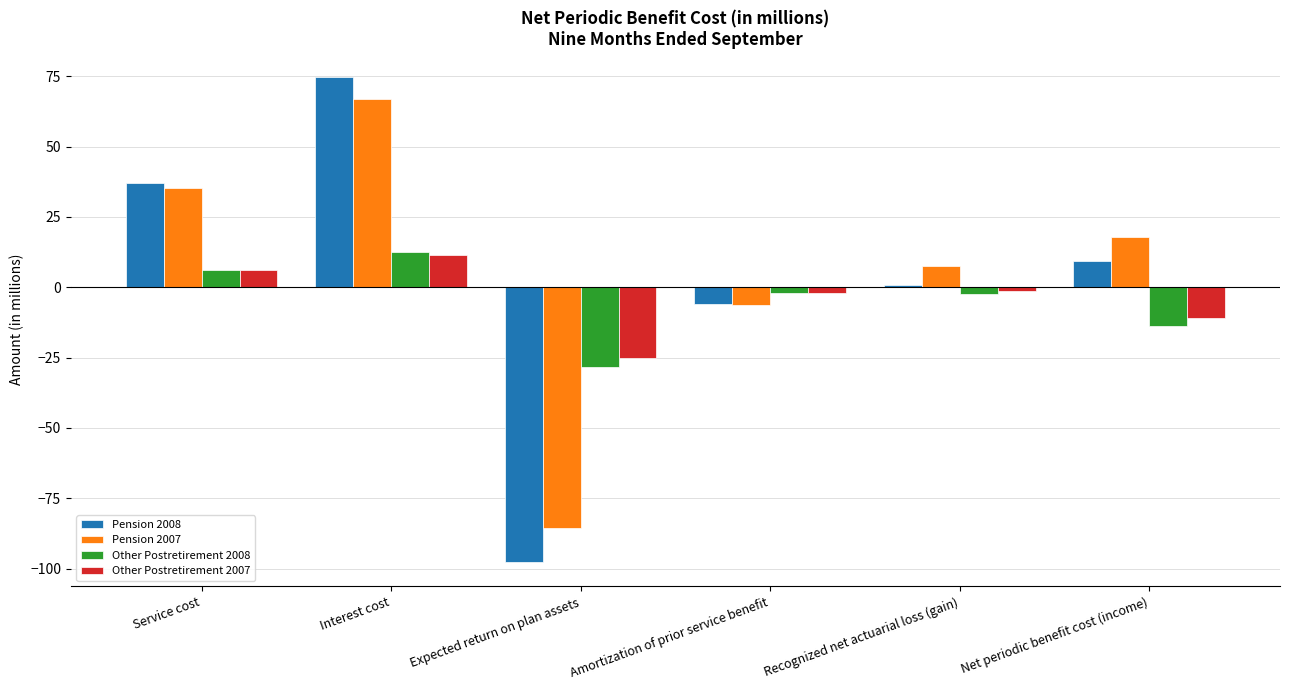

The Pension 2007 series shows 18.0 at Net periodic benefit cost (income). True or false?

True